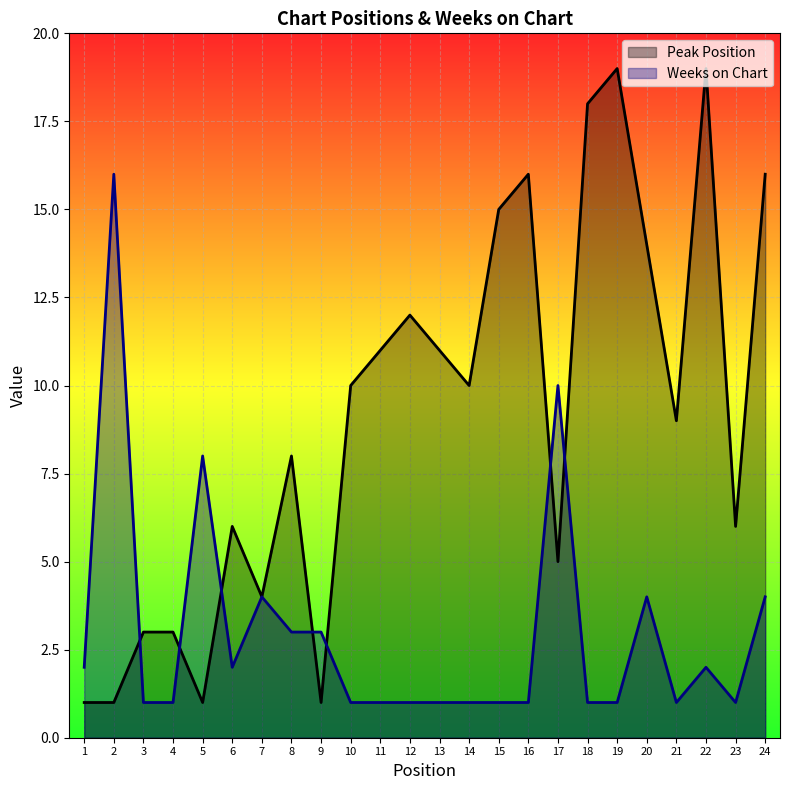

Which category has the highest value across all series?

19